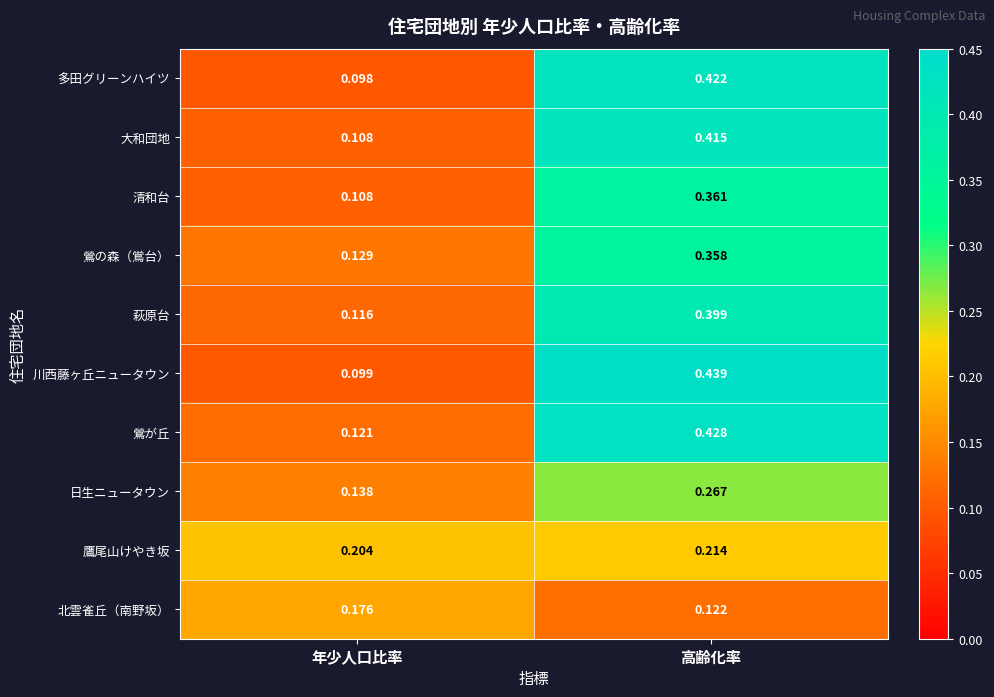

Which series changed the most between 年少人口比率 and 高齢化率?

川西藤ヶ丘ニュータウン